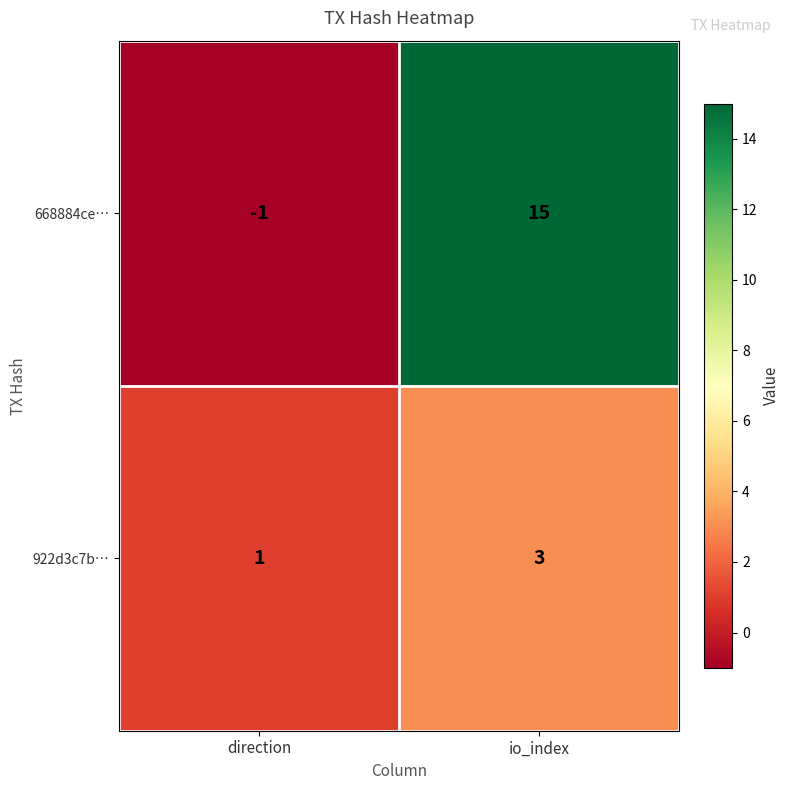

How many distinct data groups are displayed?

2